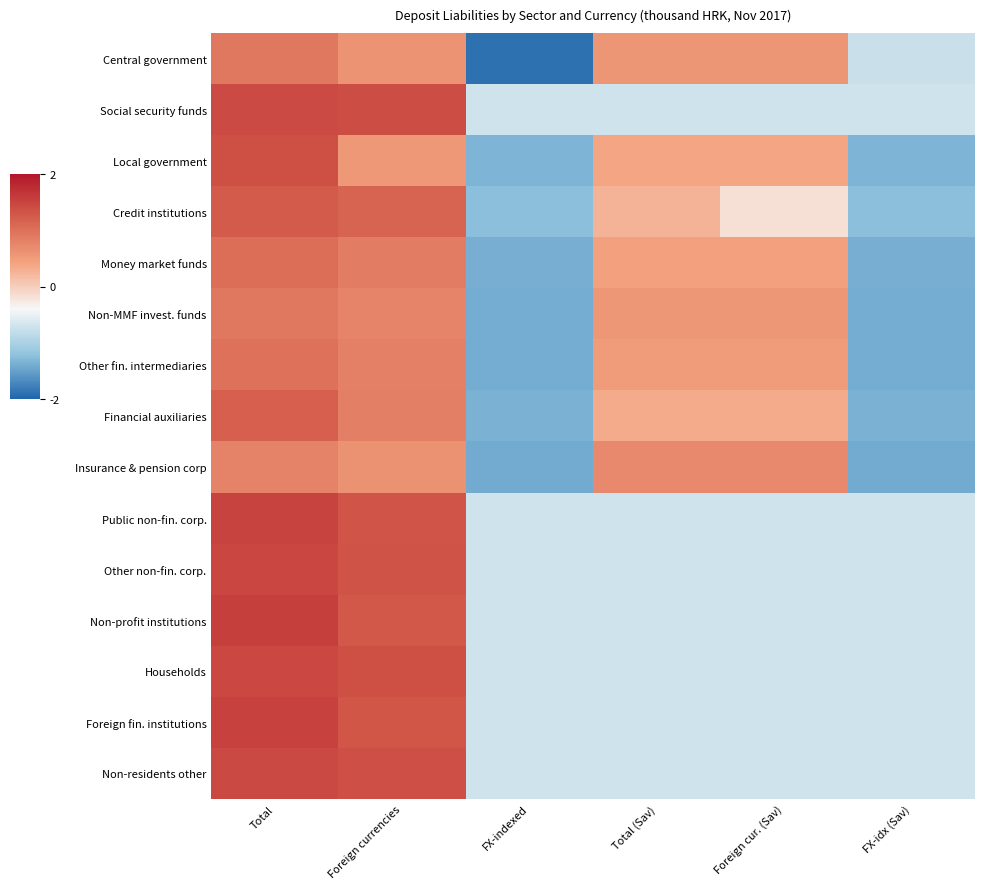

At which category is the sum across all series the highest?

Total